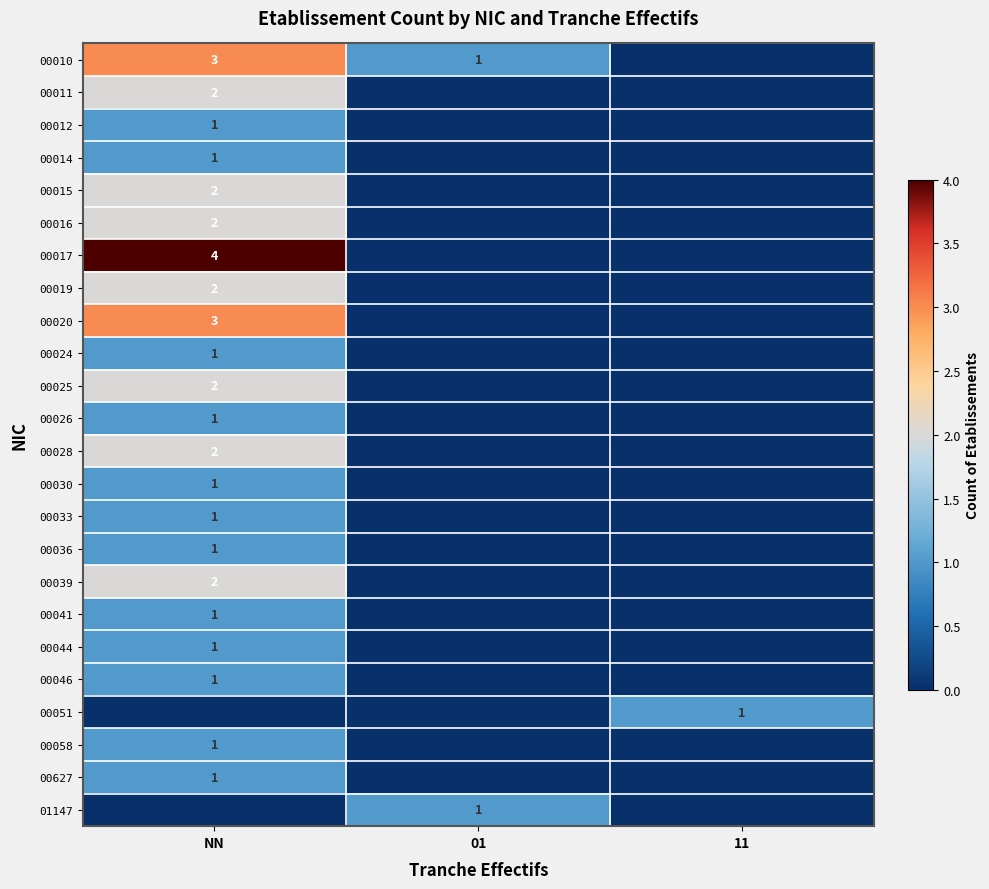

The value of 00019 at NN is 2. True or false?

True